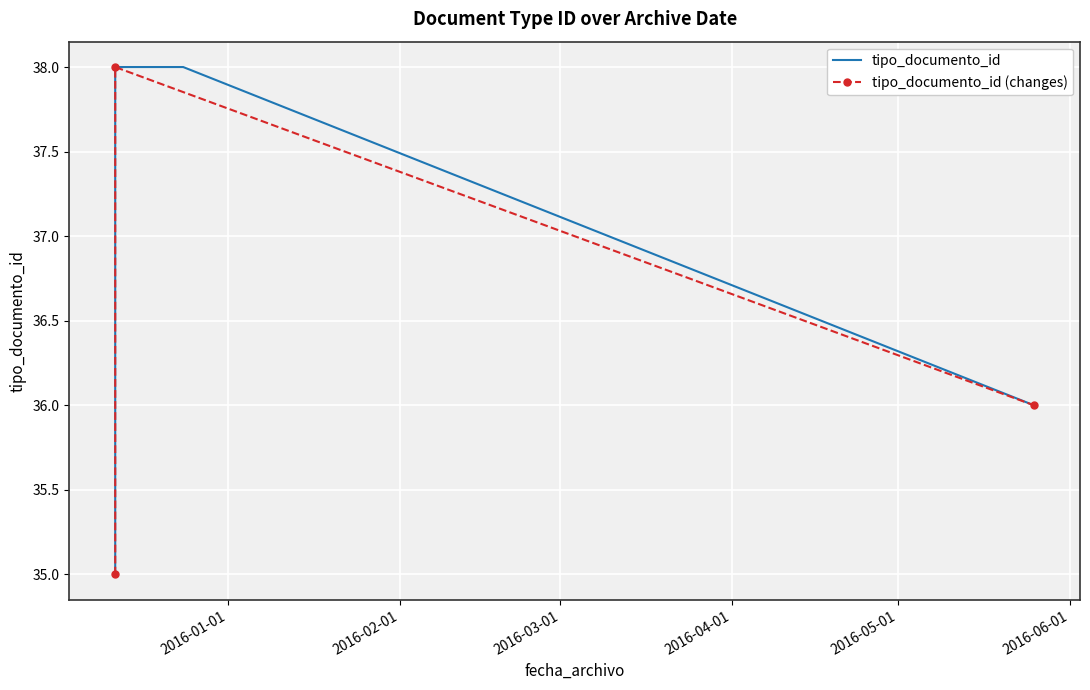

What is the sum of all values?

375